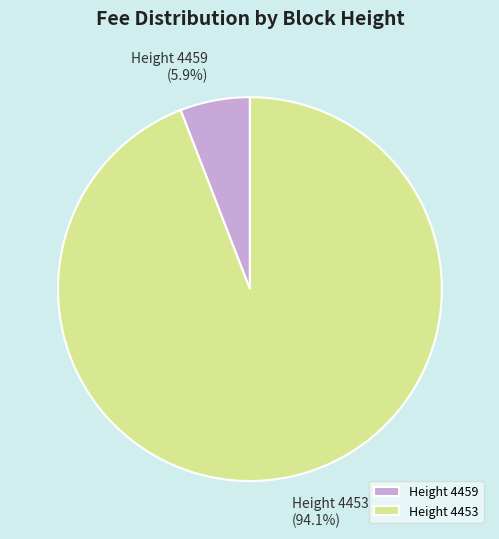

Is there a majority slice in this chart?

Yes